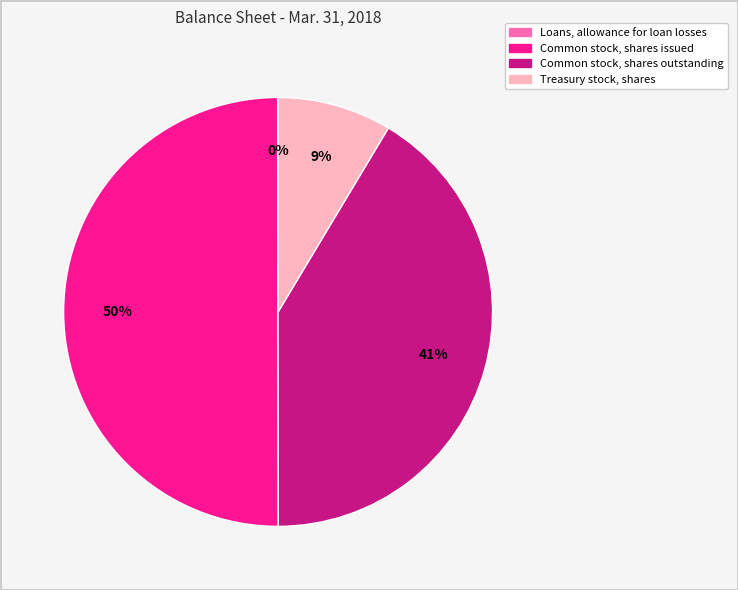

Is it true that Treasury stock, shares is 9% of the pie?

True